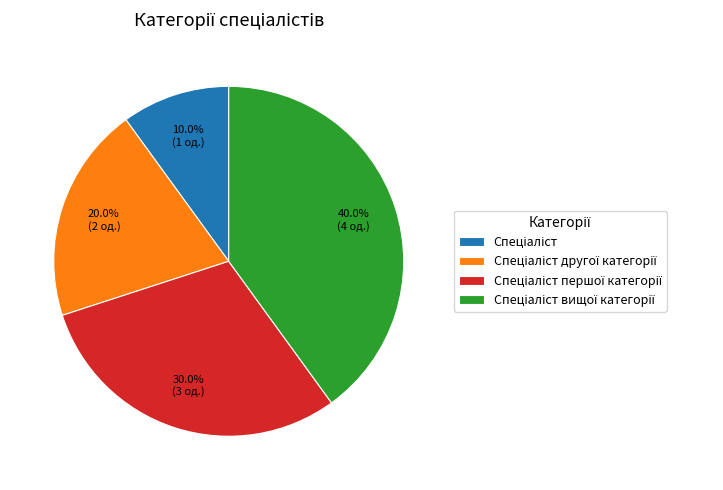

Is there any slice that represents more than half of the pie?

No